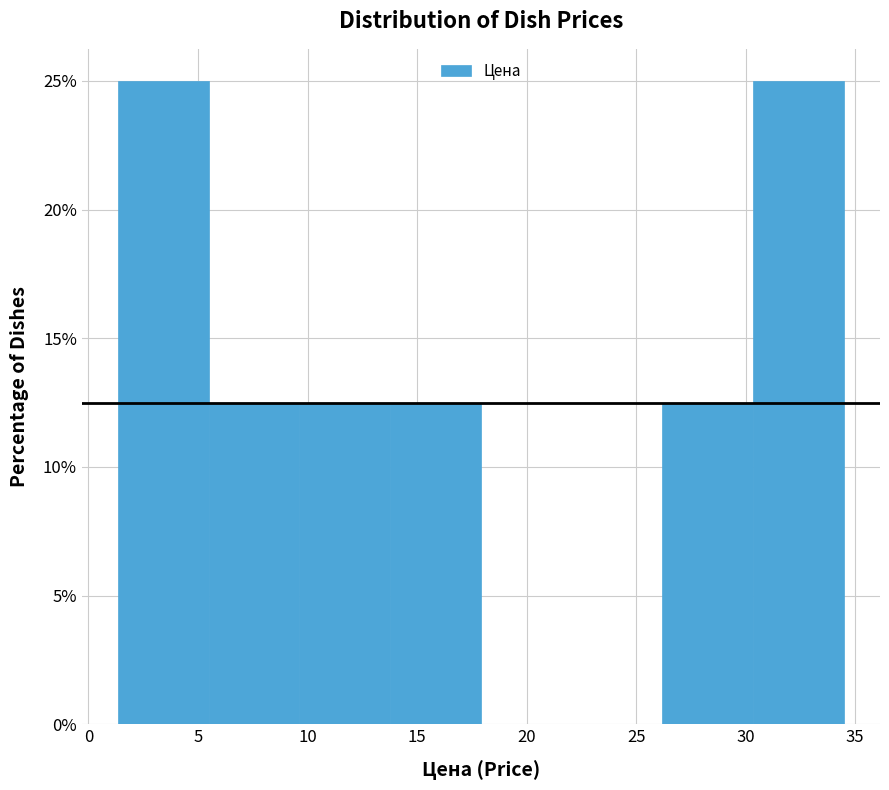

Reading left to right, list every bar in this chart as the range it spans on the x-axis followed by its height. Neither the bar edges nor the heights are printed on the chart, so give them approximately, as read against the axes.

1.5 to 5.5: 25.0
5.5 to 9.5: 12.5
9.5 to 14.0: 12.5
14.0 to 18.0: 12.5
18.0 to 22.0: 0
22.0 to 26.0: 0
26.0 to 30.5: 12.5
30.5 to 34.5: 25.0